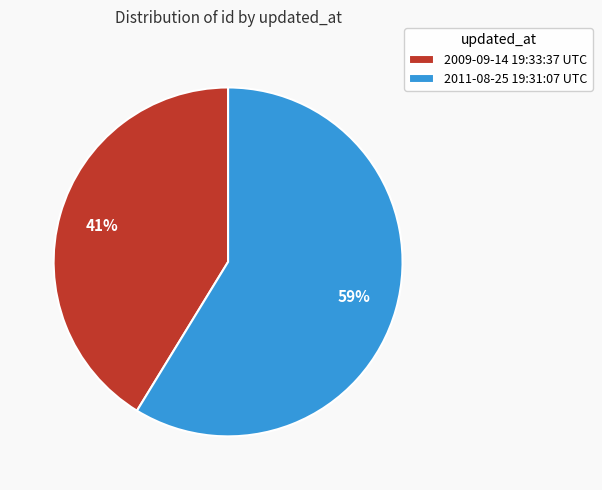

Combined, do 2011-08-25 19:31:07 UTC and 2009-09-14 19:33:37 UTC account for over 50%?

Yes